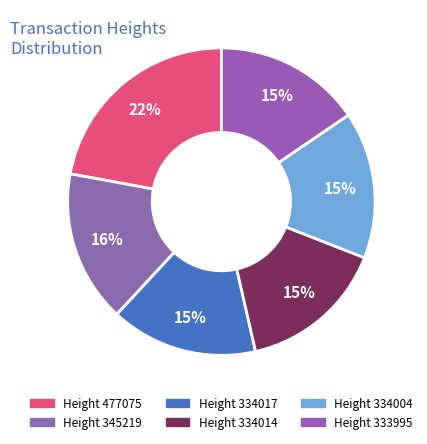

Which category has the biggest portion of the pie?

477075